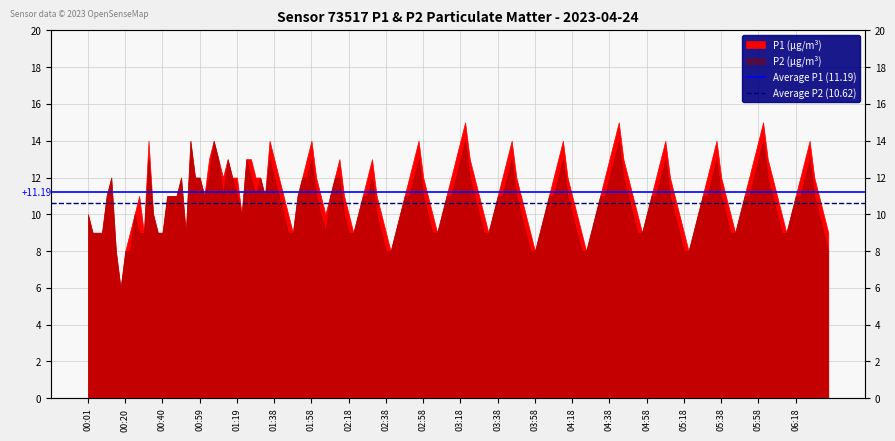

What is the sum of all Average P2 (10.62) values?

21.2